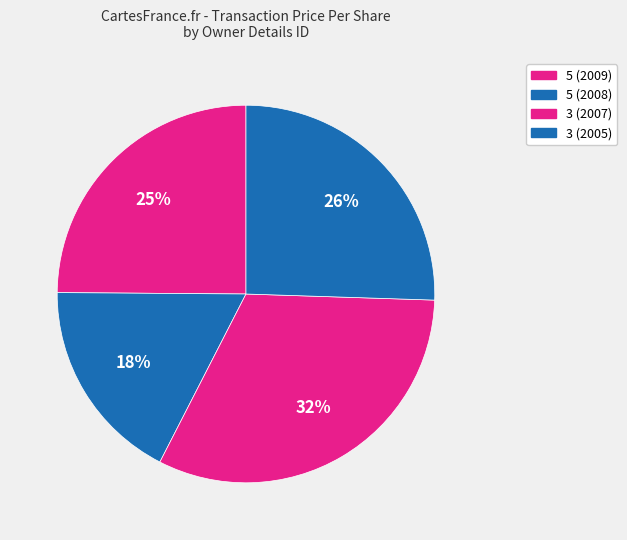

Does 3 (2007) represent more than half of the total?

No